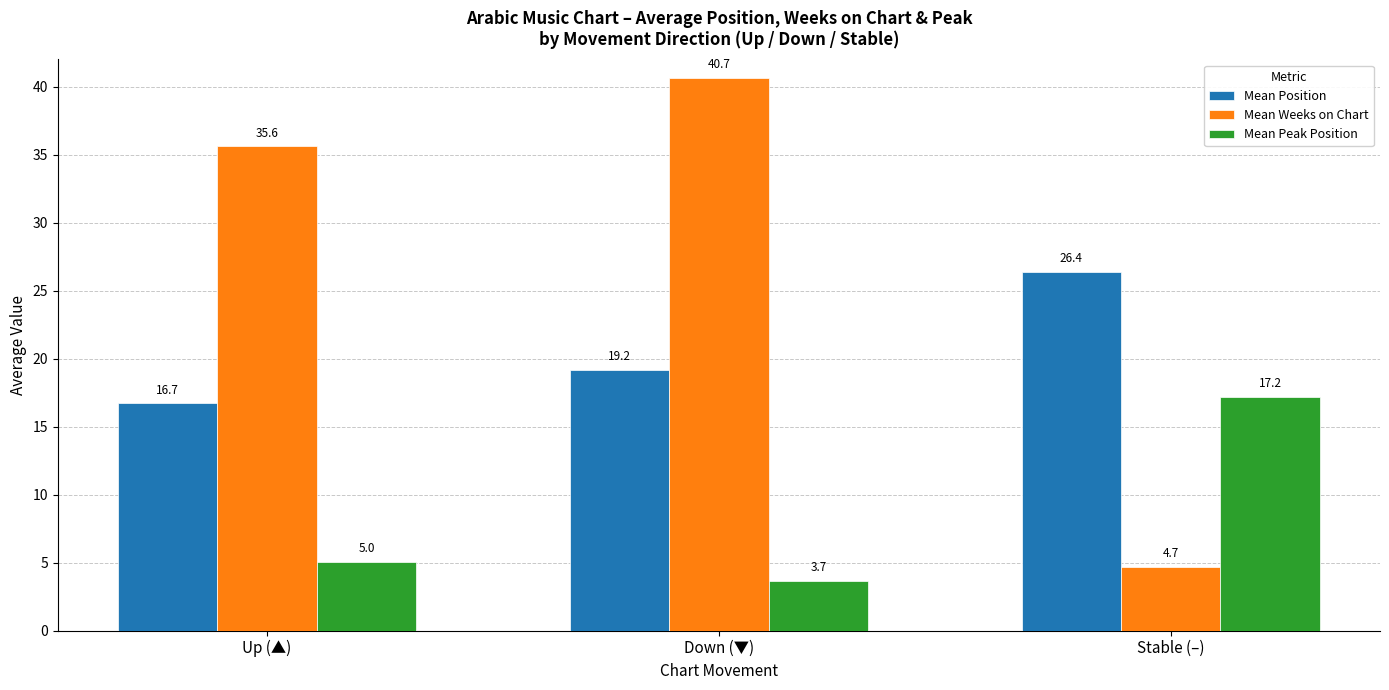

At which category is the sum across all series the highest?

Down (▼)